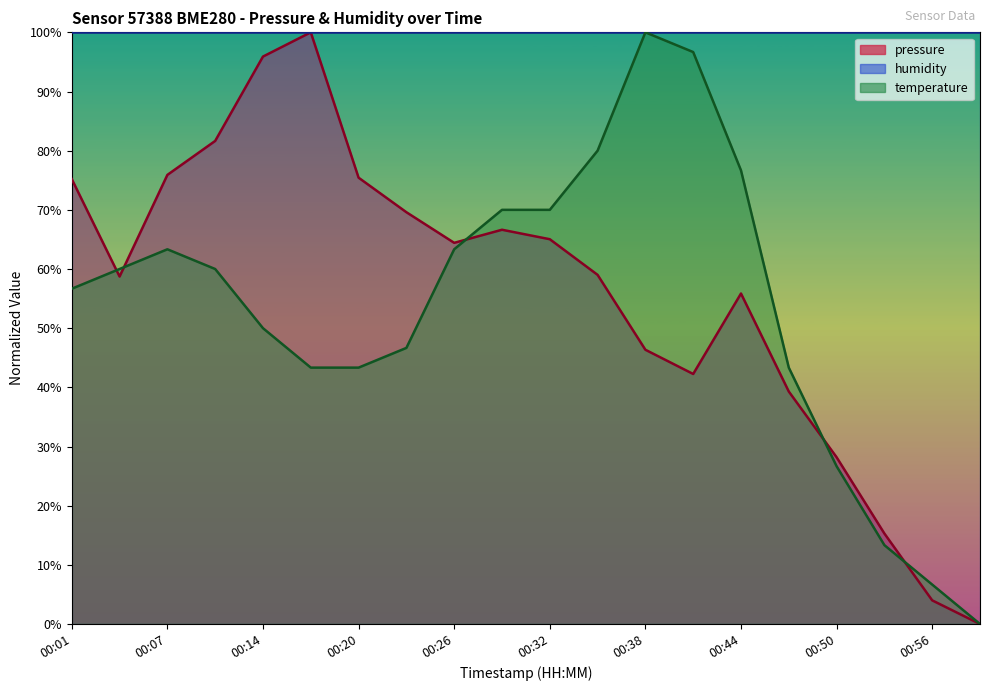

Which series has the largest range (max minus min)?

pressure